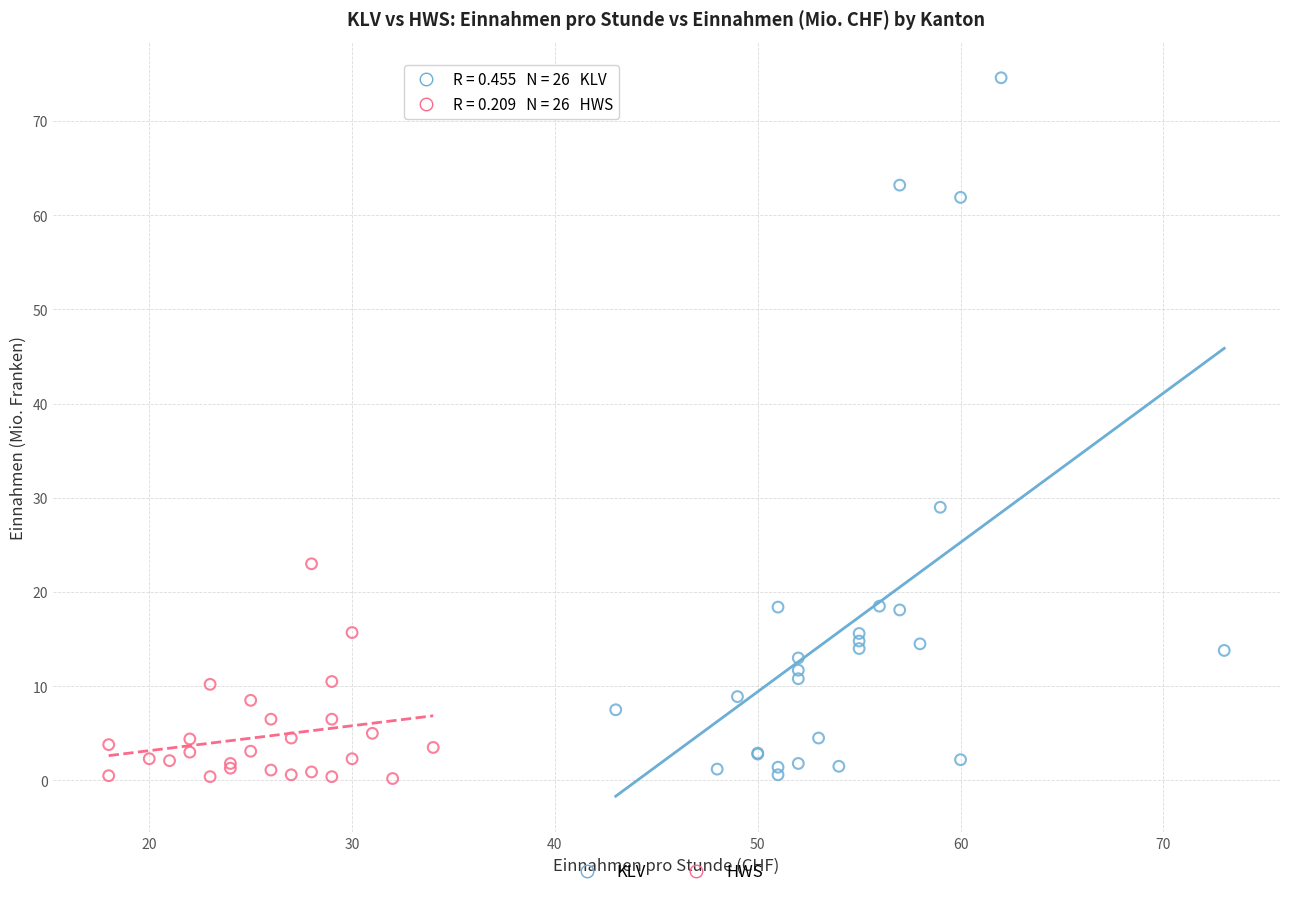

Which series has the largest Y range (max minus min)?

KLV